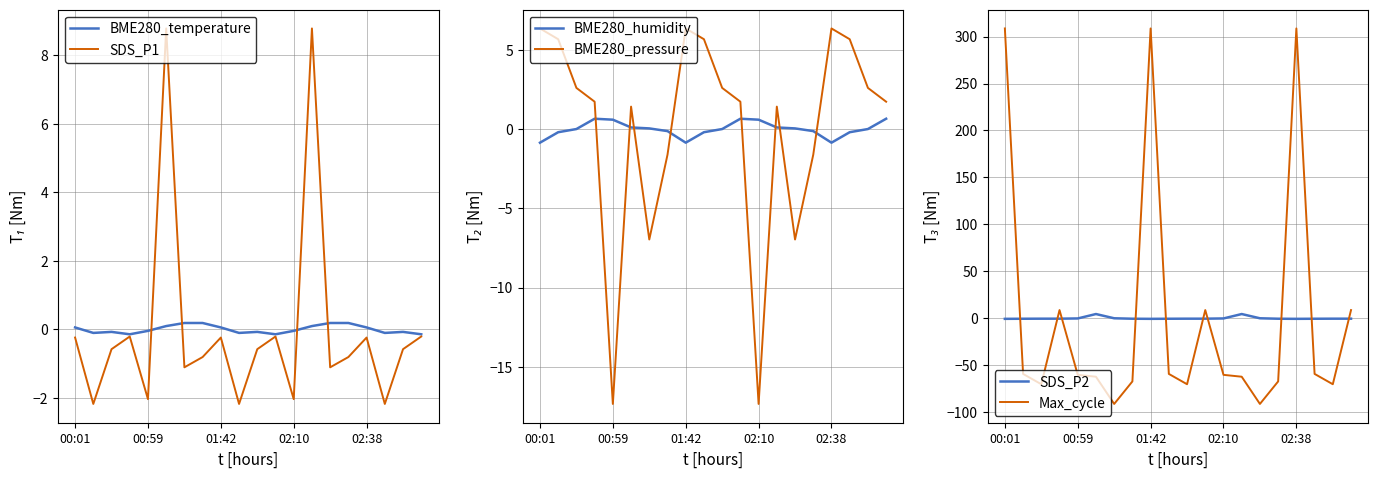

The BME280_temperature series shows -0.0 at 00:59. True or false?

True